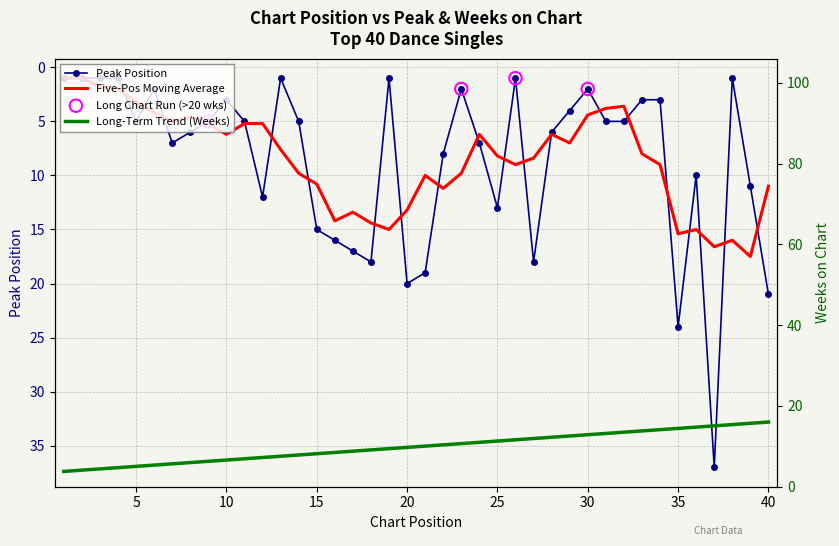

Between 11 and 21, which is larger?

21